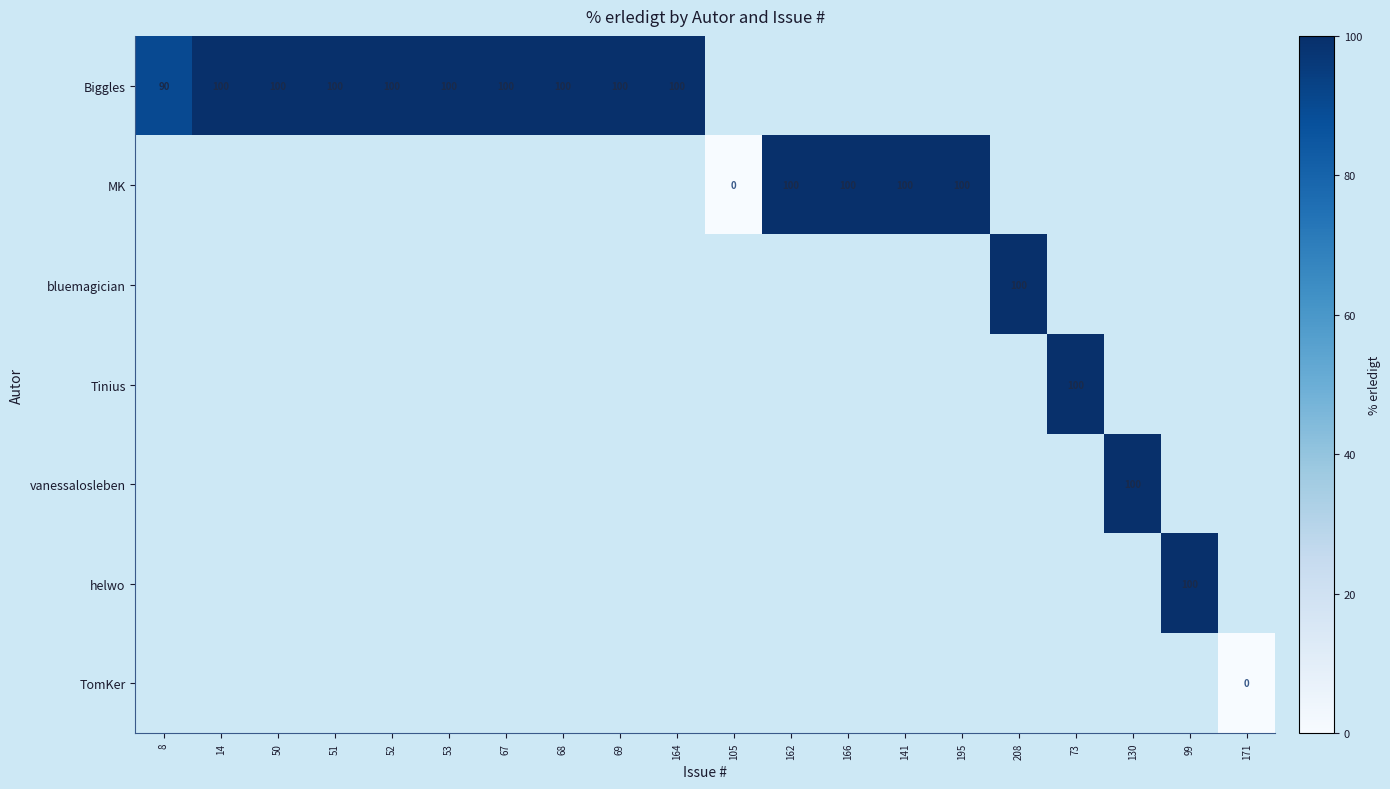

Is it true that Biggles equals 167 at 69?

False